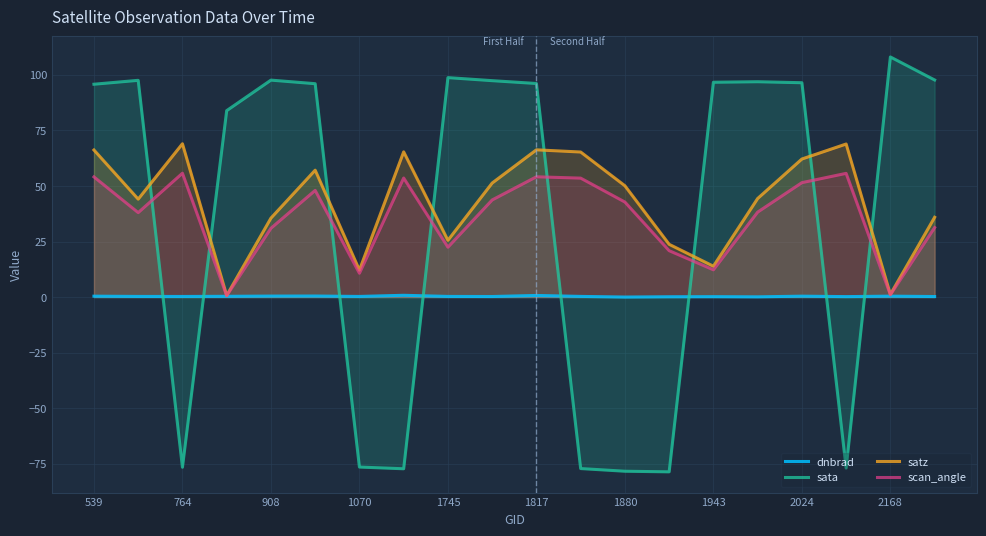

Count the number of data series in this chart.

4